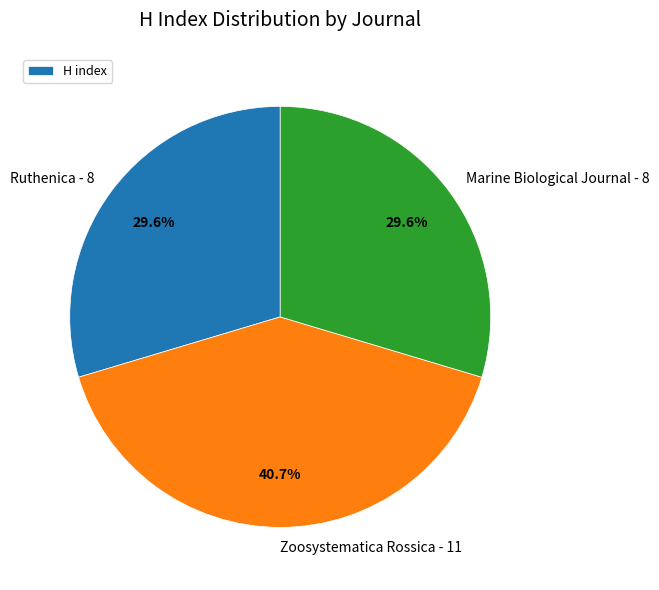

To the nearest percent, what percentage of the pie is Zoosystematica Rossica?

41%